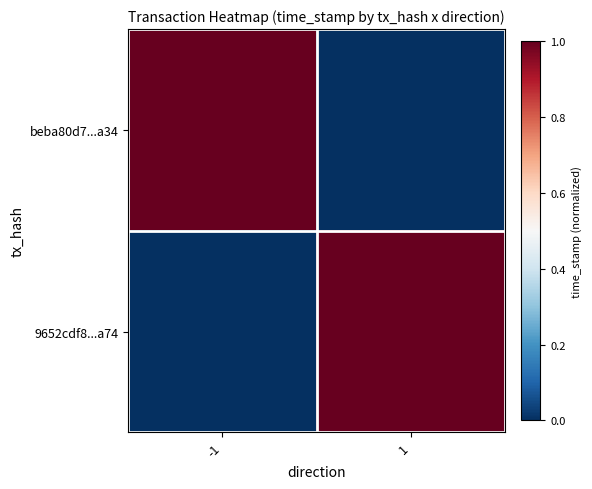

Count the number of categories in the chart.

2